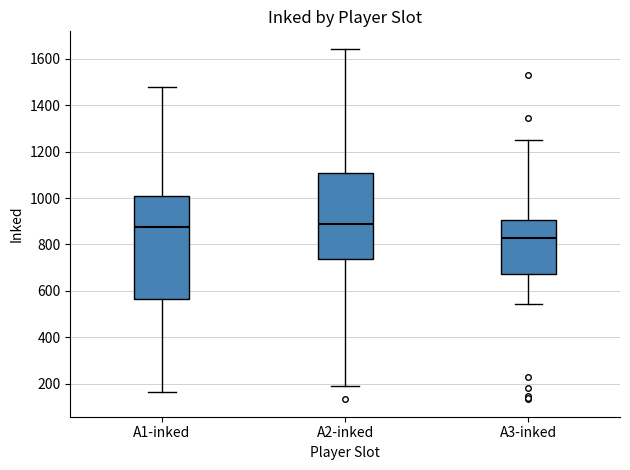

Where does the median line of the box for A3-inked sit on the y-axis? The values are not printed on the chart, so give them approximately, as read against the axis.

820